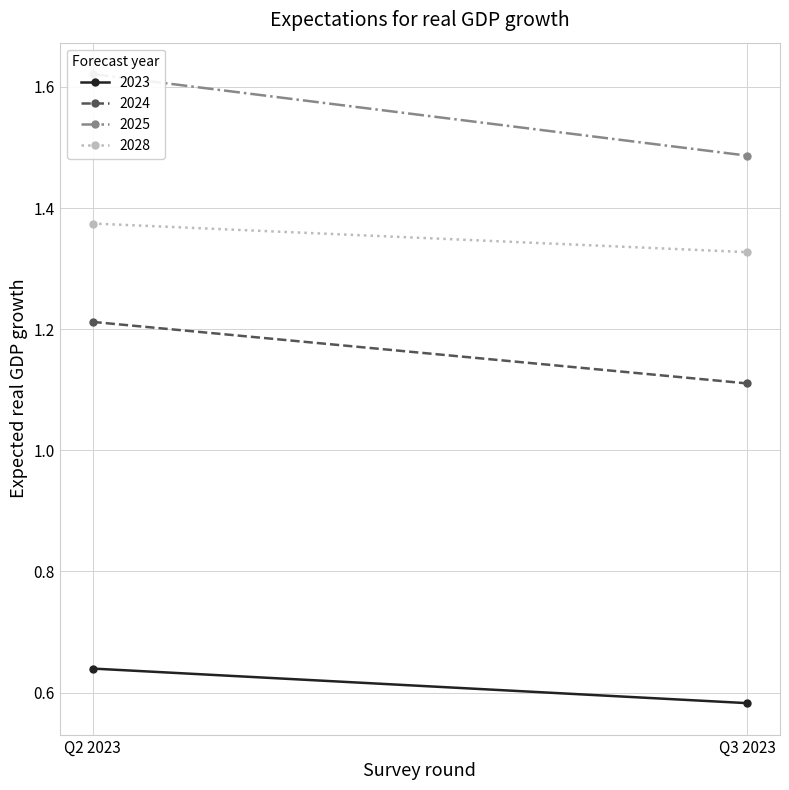

What is the label of the 2nd point from the right?

Q2 2023